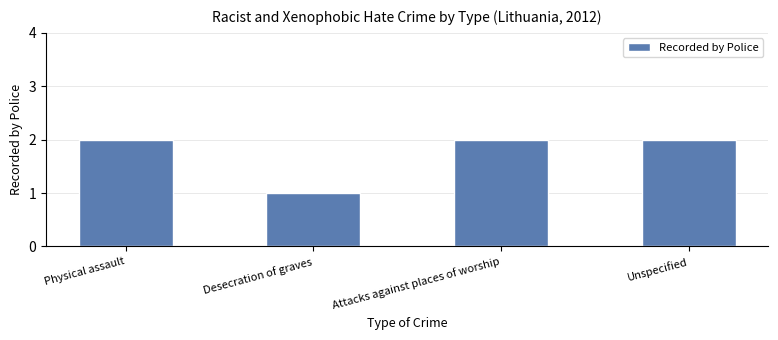

What is the label of the 1st bar from the left?

Physical assault